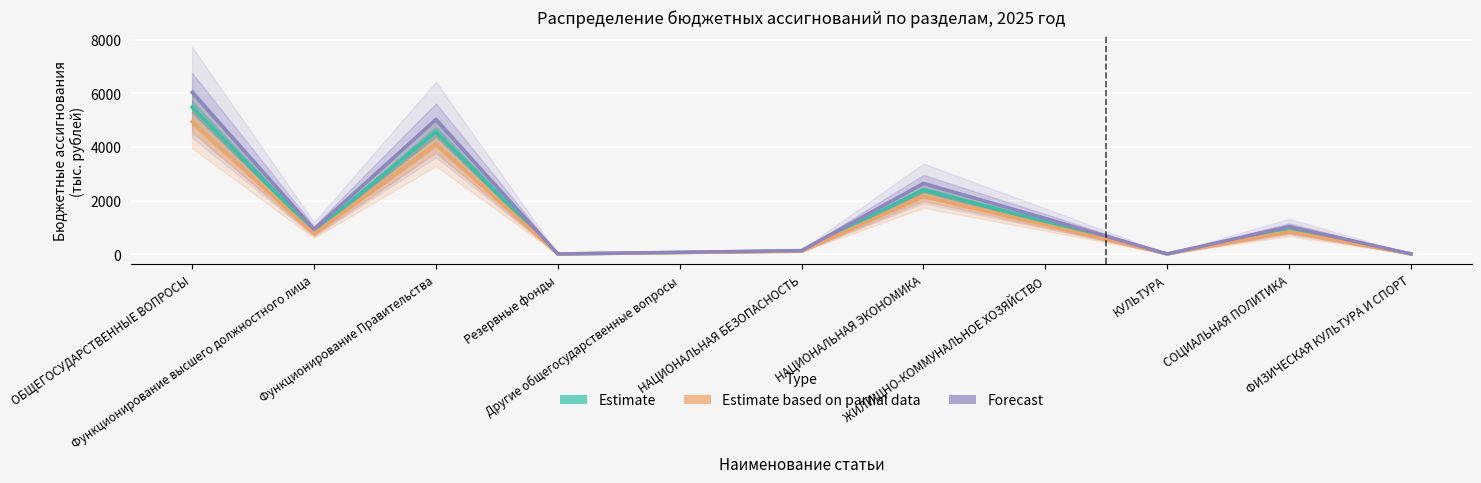

In Estimate based on partial data, how many points are higher than both neighbors (excluding endpoints)?

3